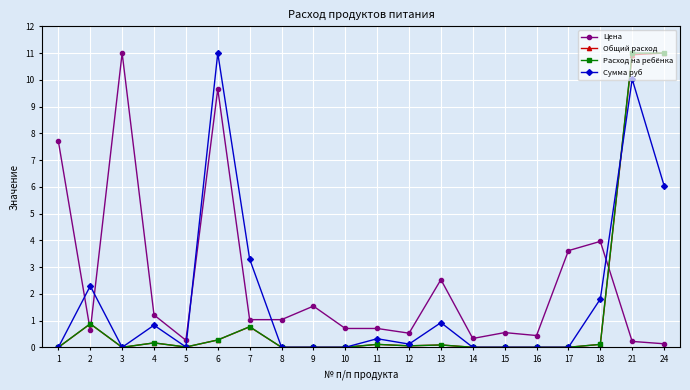

Where is the first local maximum for Общий расход?

2